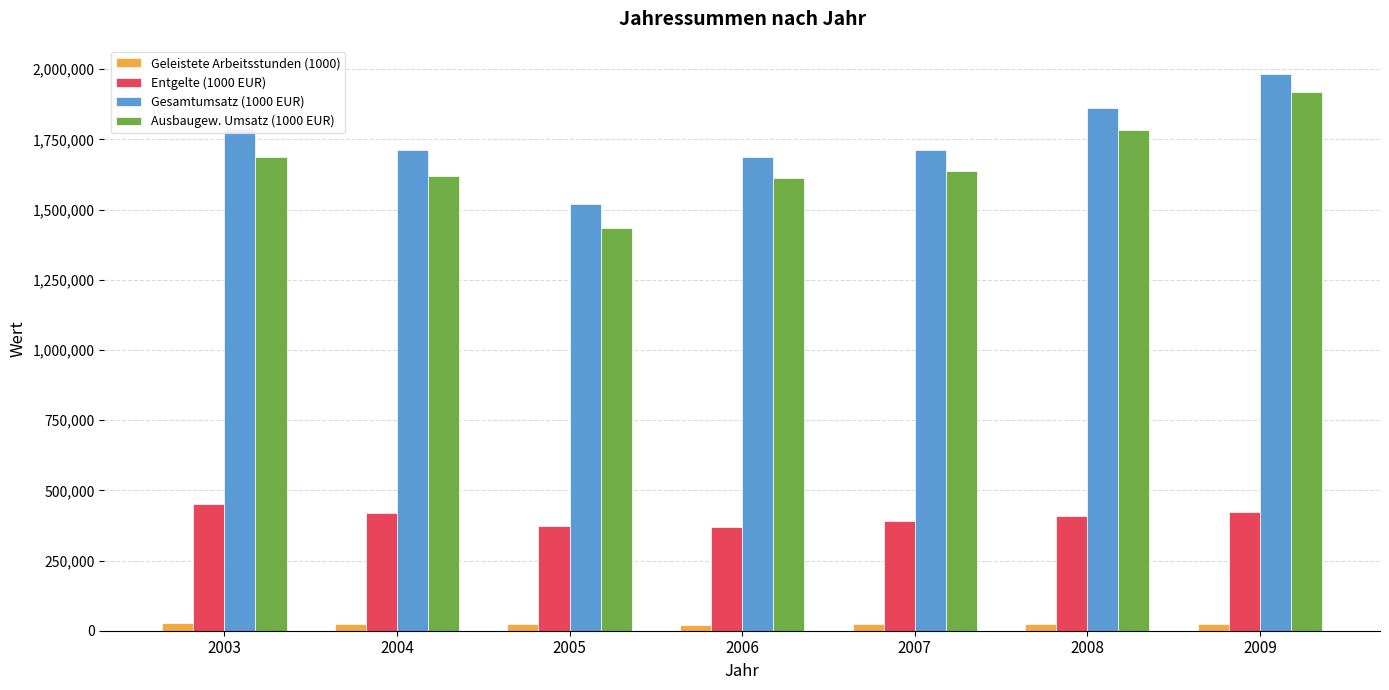

What is the greatest value displayed?

1984098